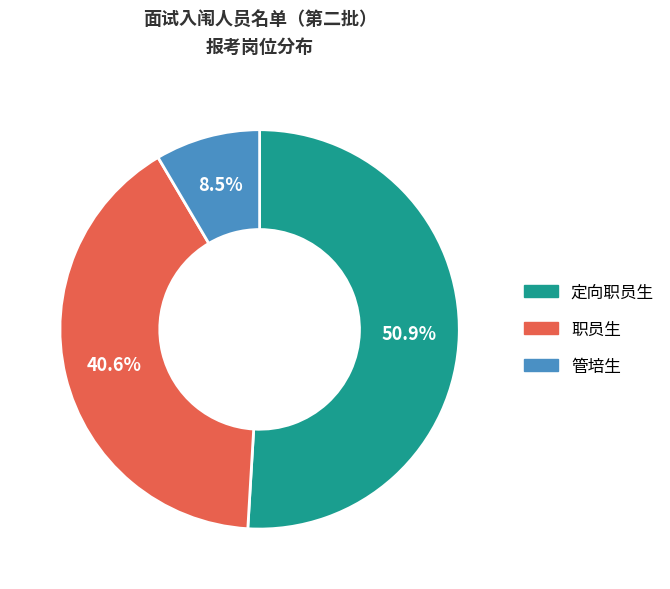

To the nearest percent, what percentage of the pie is 职员生?

41%